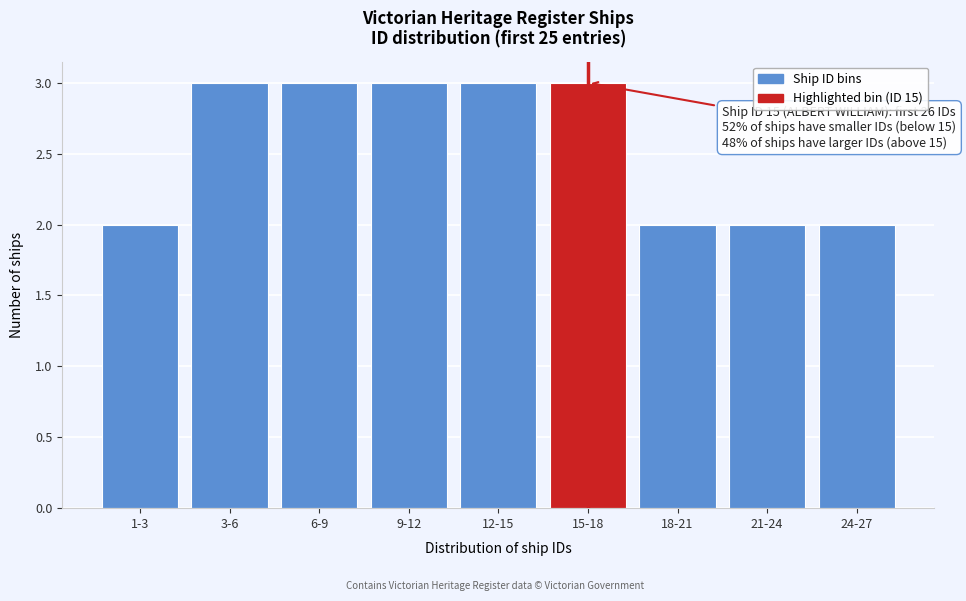

Reading left to right, what are all the values shown in this chart?

1-3=2	3-6=3	6-9=3	9-12=3	12-15=3	15-18=3	18-21=2	21-24=2	24-27=2